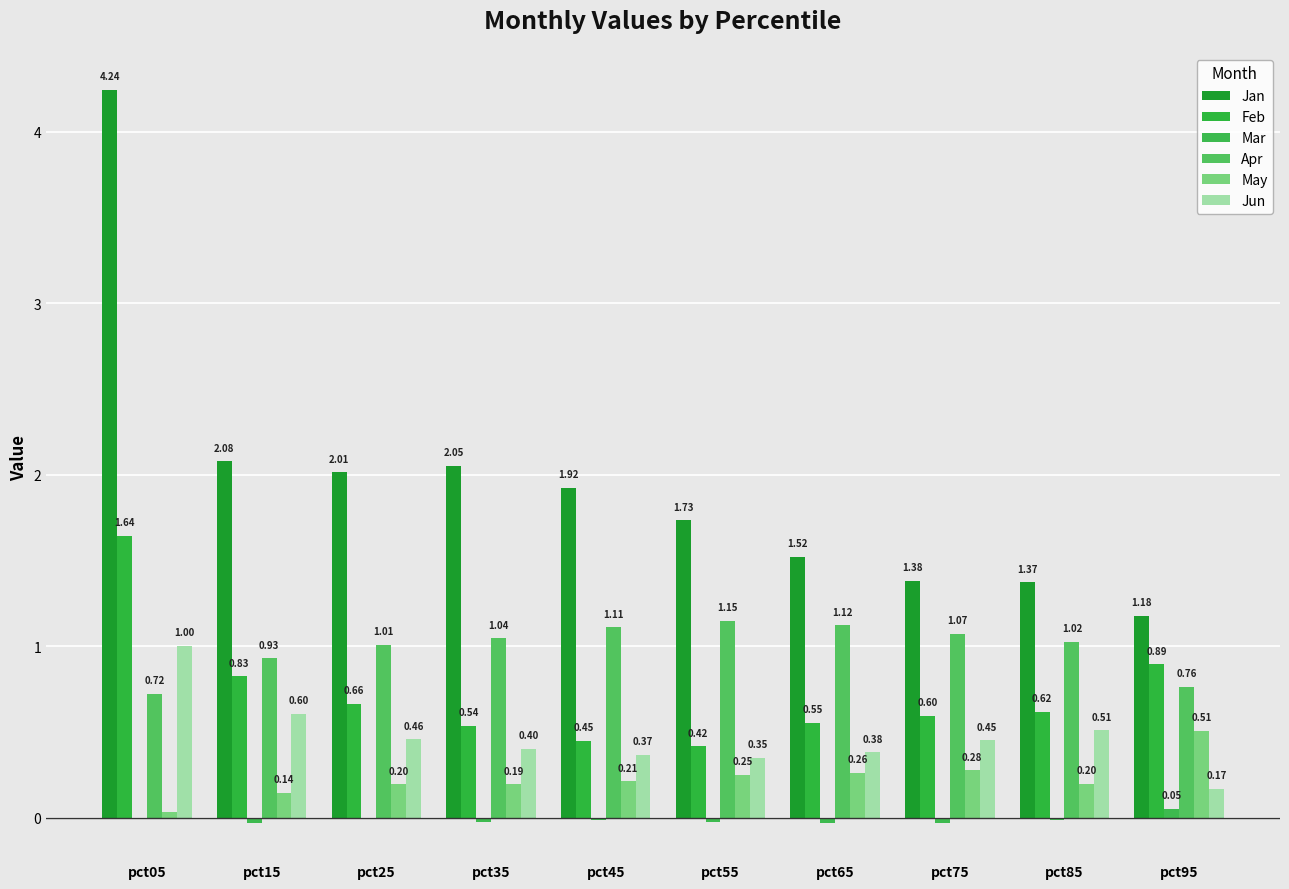

List the series in order of their peak value, highest first.

Jan, Feb, Apr, Jun, May, Mar